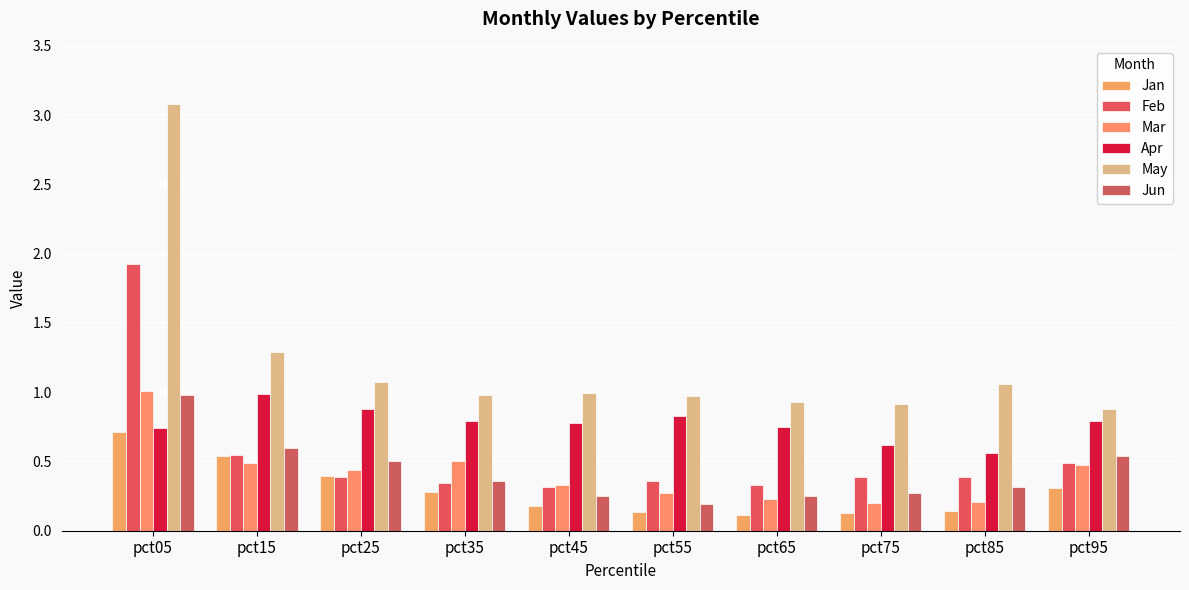

How many Feb values are between 0 and 1?

9